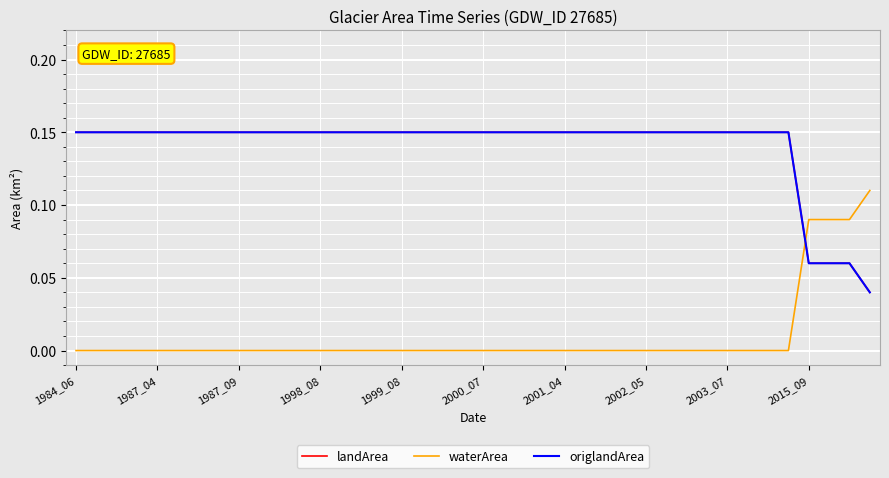

Which category has the highest value in the origlandArea series?

1984_06